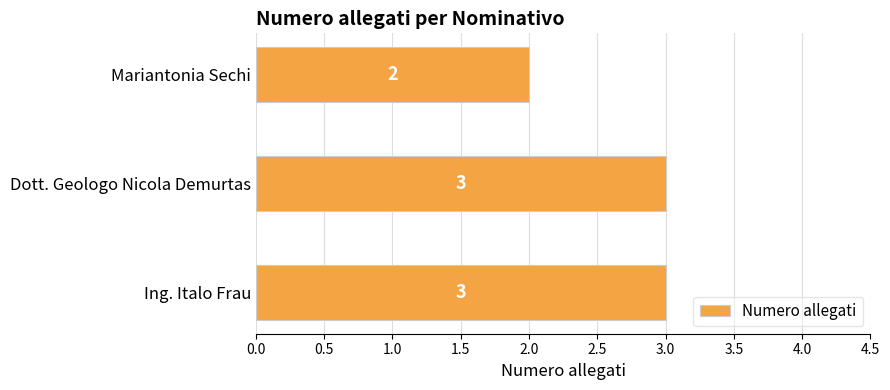

Approximately how many times larger is the value at Ing. Italo Frau compared to Dott. Geologo Nicola Demurtas?

1.0